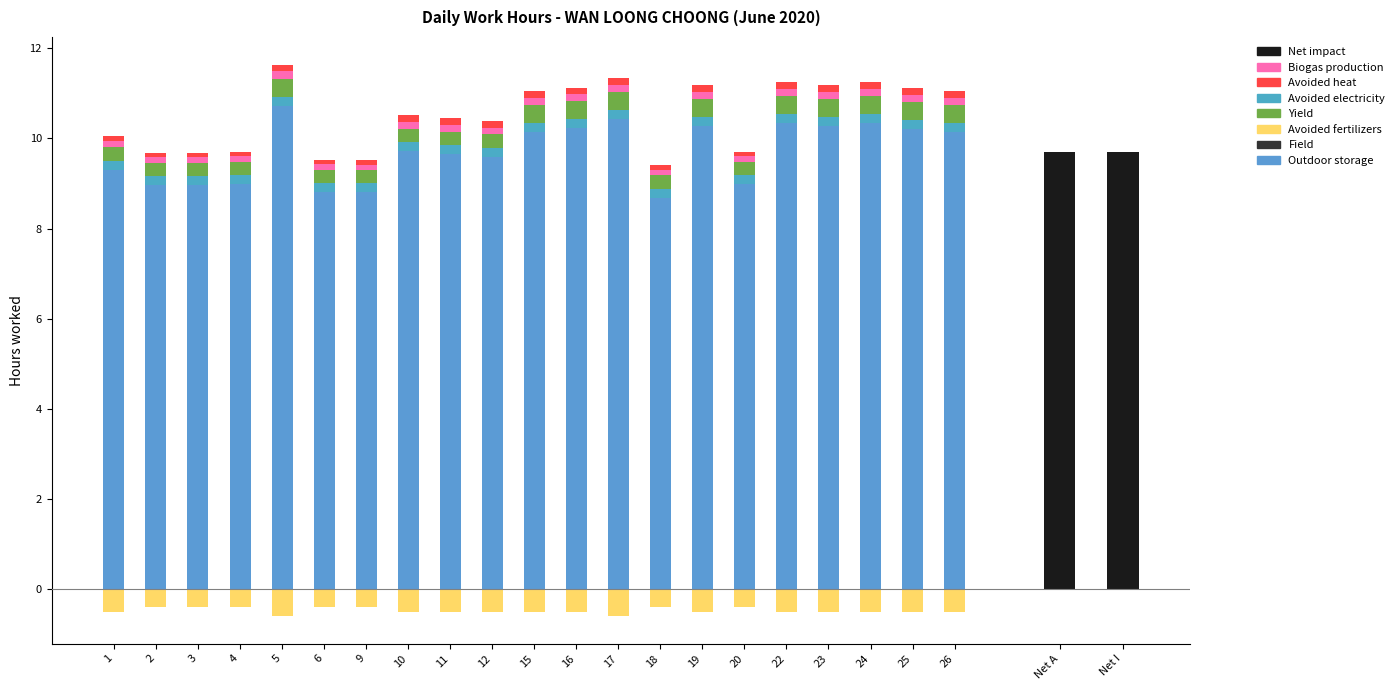

Does the chart contain stacked bars?

No